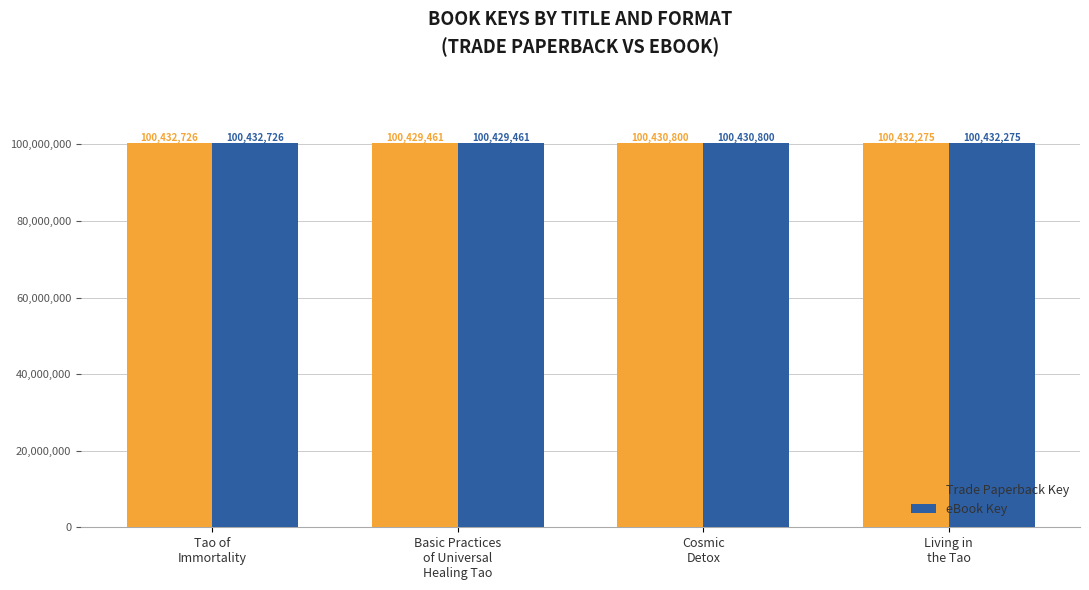

How many distinct data groups are displayed?

2